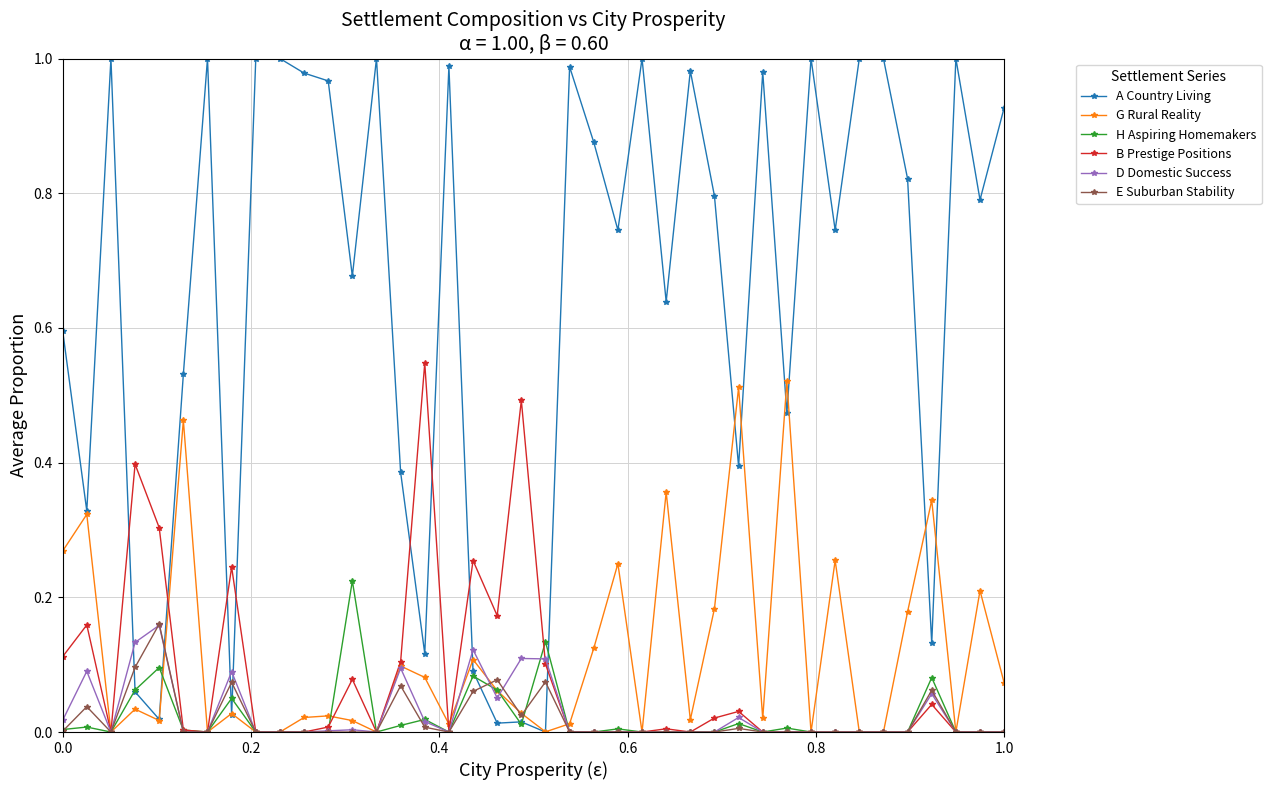

Which series has the largest total across all categories?

A Country Living